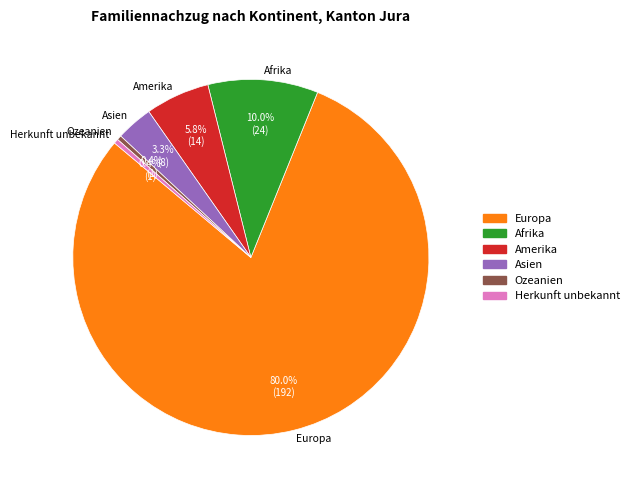

Approximately how many times larger is the value at Ozeanien compared to Herkunft unbekannt?

1.0